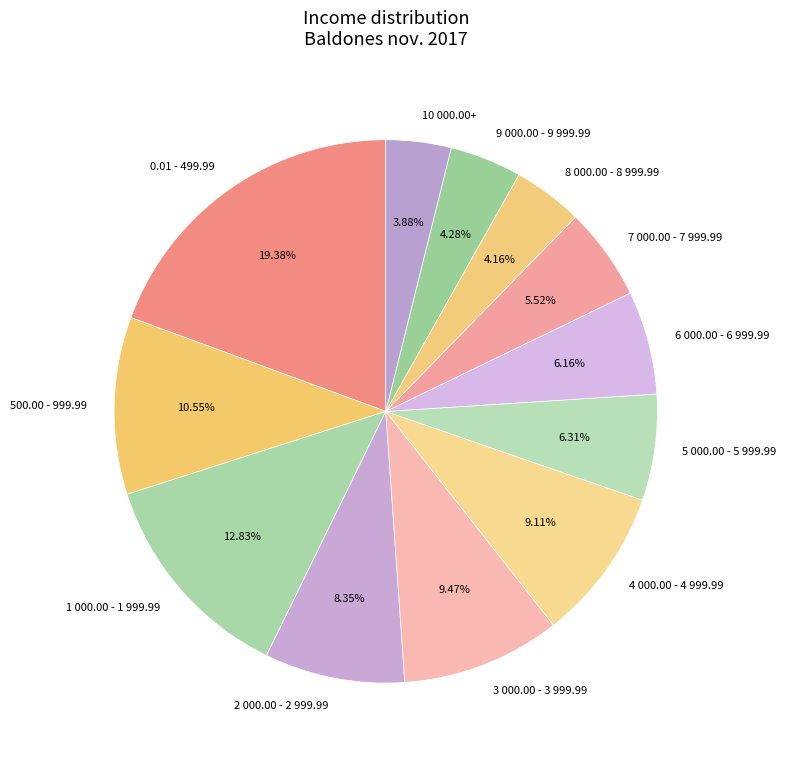

Count the number of slices in the pie.

12